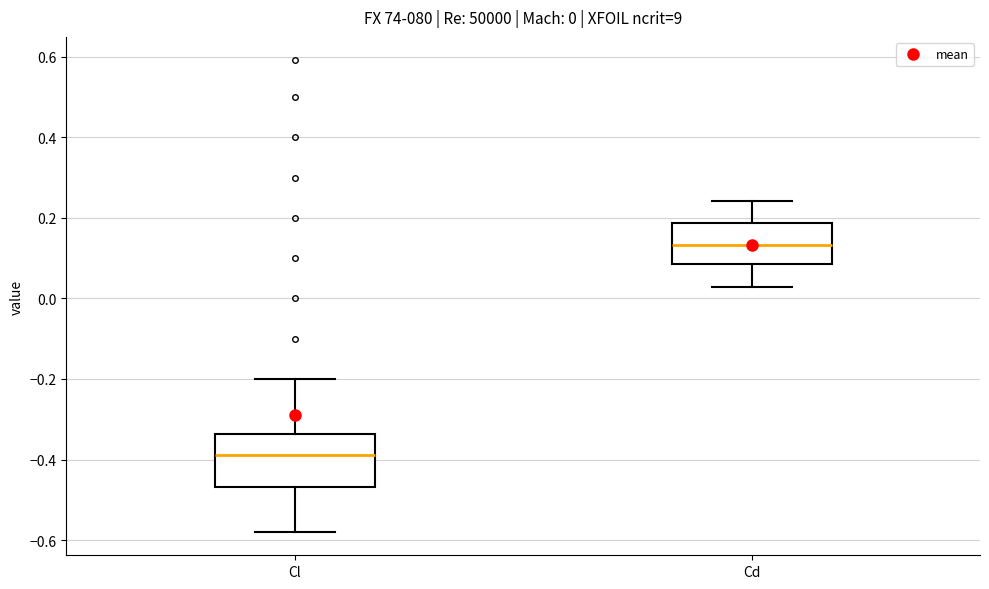

Which box is the tallest, from its lower edge to its upper edge?

Cl